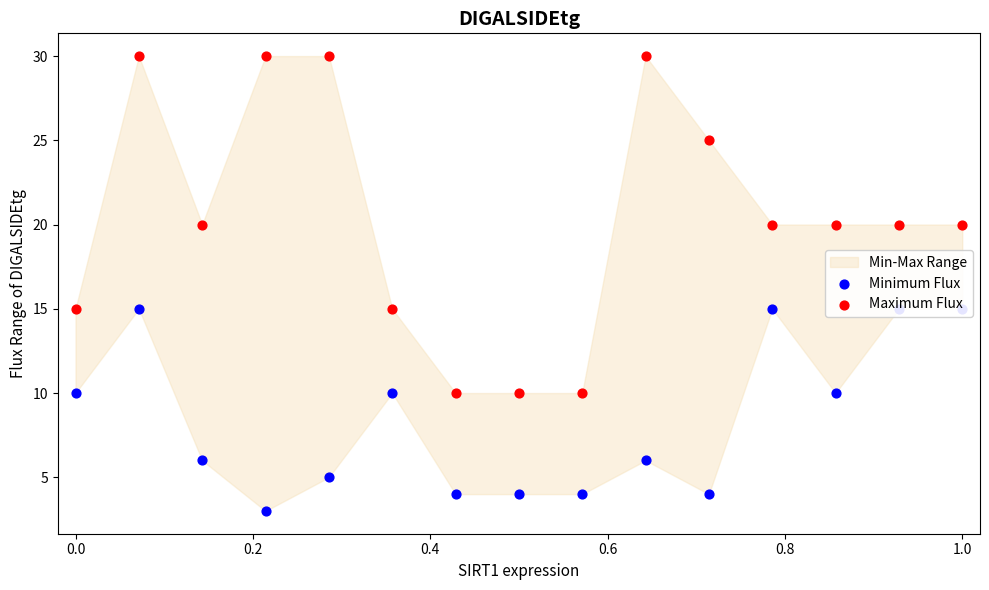

At how many categories does at least one series exceed 23?

5